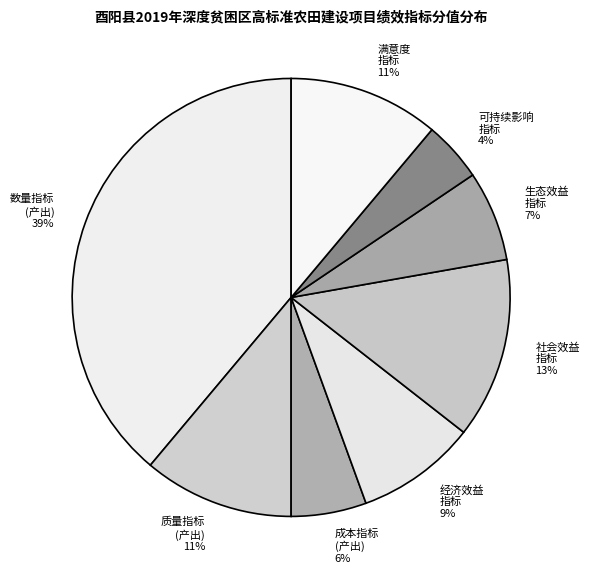

True or false: 质量指标 (产出) accounts for 11% of the total.

True